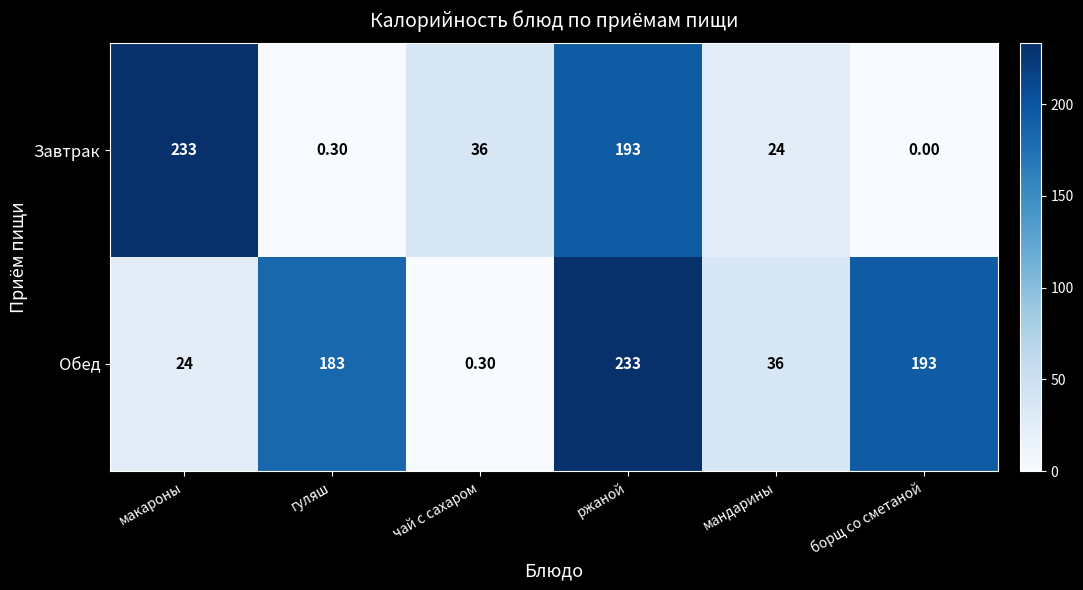

Which category has the highest value in the Завтрак series?

макароны